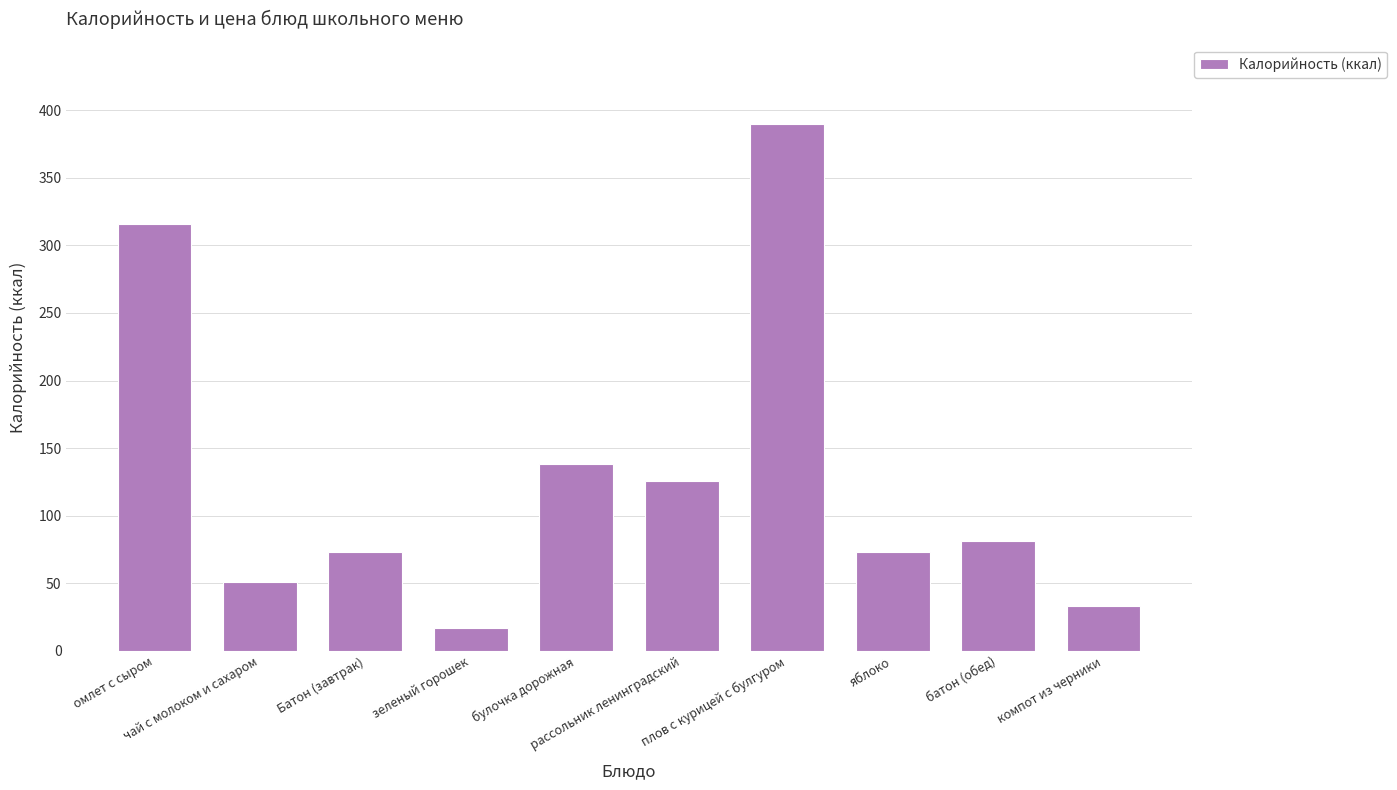

What is the change in value from рассольник ленинградский to батон (обед)?

-45